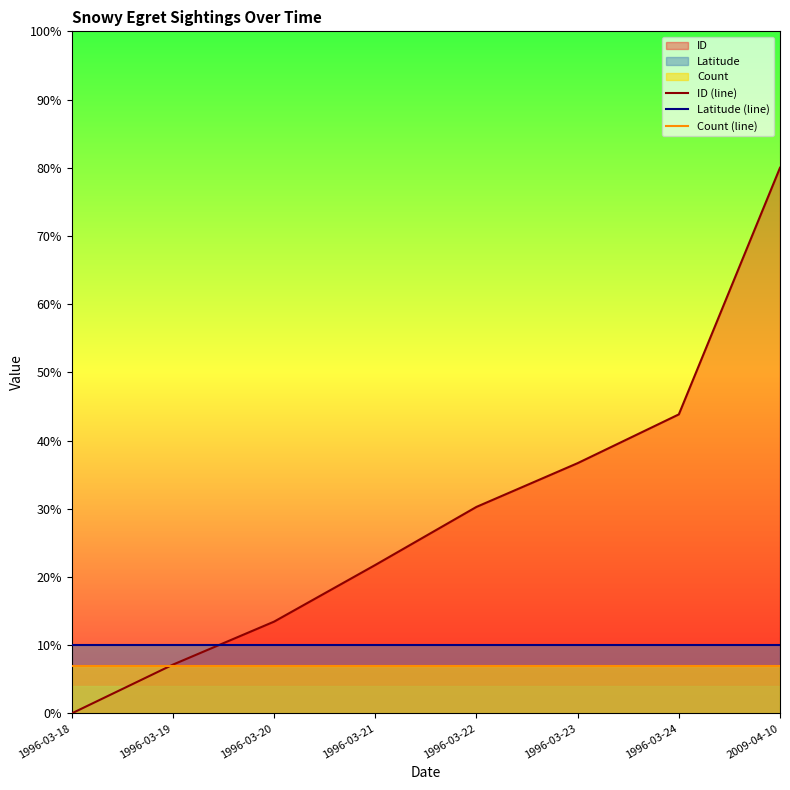

What is the average value of the Count (line) series?

7.0